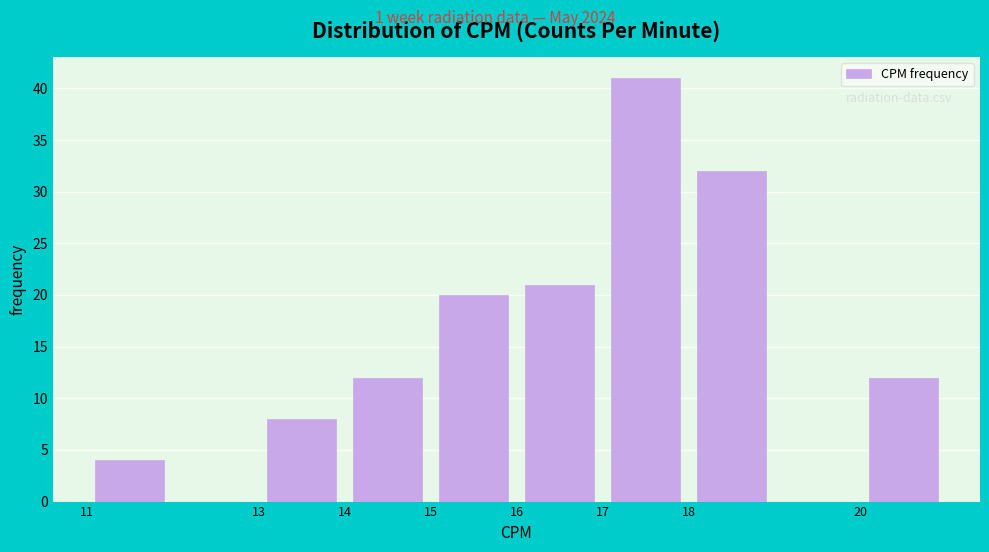

Reading left to right, transcribe this chart: for each bar, give the range it covers on the x-axis and its height. The values are not printed on the chart, so give them approximately, as read against the axis.

11 to 12: 4
12 to 13: 0
13 to 14: 8
14 to 15: 12
15 to 16: 20
16 to 17: 21
17 to 18: 41
18 to 19: 32
19 to 20: 0
20 to 21: 12